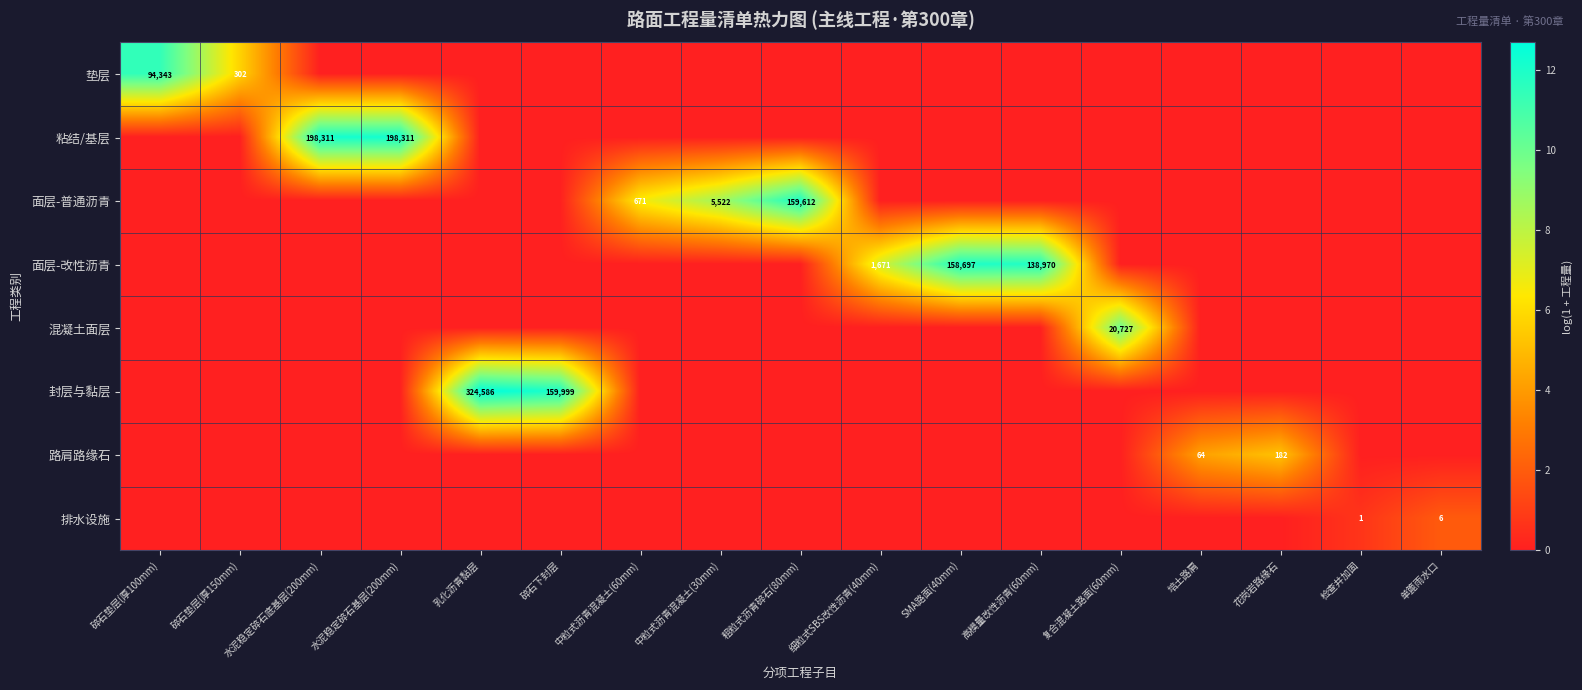

What is the maximum value shown in the chart?

12.7